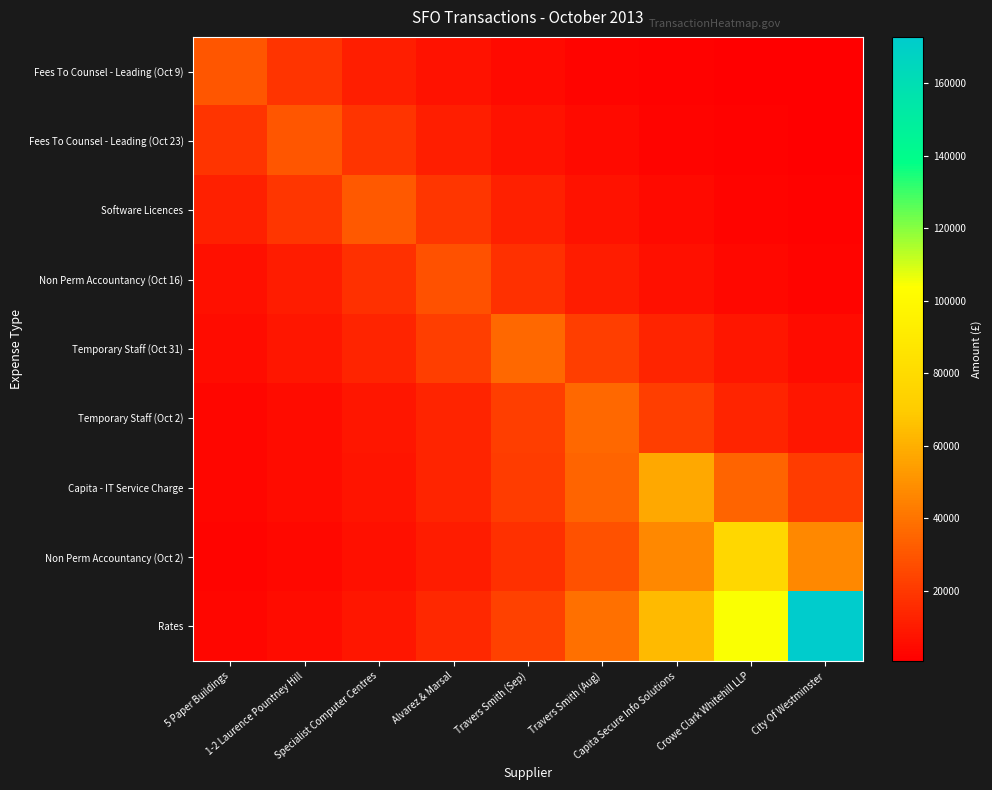

Reading left to right, what are all the values shown in this chart?

Fees To Counsel - Leading (Oct 9): 5 Paper Buildings=29877.5	1-2 Laurence Pountney Hill=18121.6	Specialist Computer Centres=10991.3	Alvarez & Marsal=6666.6	Travers Smith (Sep)=4043.5	Travers Smith (Aug)=2452.5	Capita Secure Info Solutions=1487.5	Crowe Clark Whitehill LLP=902.2	City Of Westminster=547.2
Fees To Counsel - Leading (Oct 23): 5 Paper Buildings=18278.7	1-2 Laurence Pountney Hill=30136.5	Specialist Computer Centres=18278.7	Alvarez & Marsal=11086.6	Travers Smith (Sep)=6724.4	Travers Smith (Aug)=4078.5	Capita Secure Info Solutions=2473.8	Crowe Clark Whitehill LLP=1500.4	City Of Westminster=910.0
Software Licences: 5 Paper Buildings=11491.9	1-2 Laurence Pountney Hill=18946.9	Specialist Computer Centres=31238.1	Alvarez & Marsal=18946.9	Travers Smith (Sep)=11491.9	Travers Smith (Aug)=6970.2	Capita Secure Info Solutions=4227.6	Crowe Clark Whitehill LLP=2564.2	City Of Westminster=1555.3
Non Perm Accountancy (Oct 16): 5 Paper Buildings=6350.3	1-2 Laurence Pountney Hill=10469.8	Specialist Computer Centres=17261.9	Alvarez & Marsal=28460.0	Travers Smith (Sep)=17261.9	Travers Smith (Aug)=10469.8	Capita Secure Info Solutions=6350.3	Crowe Clark Whitehill LLP=3851.6	City Of Westminster=2336.1
Temporary Staff (Oct 31): 5 Paper Buildings=4872.1	1-2 Laurence Pountney Hill=8032.7	Specialist Computer Centres=13243.7	Alvarez & Marsal=21835.1	Travers Smith (Sep)=36000.0	Travers Smith (Aug)=21835.1	Capita Secure Info Solutions=13243.7	Crowe Clark Whitehill LLP=8032.7	City Of Westminster=4872.1
Temporary Staff (Oct 2): 5 Paper Buildings=2955.1	1-2 Laurence Pountney Hill=4872.1	Specialist Computer Centres=8032.7	Alvarez & Marsal=13243.7	Travers Smith (Sep)=21835.1	Travers Smith (Aug)=36000.0	Capita Secure Info Solutions=21835.1	Crowe Clark Whitehill LLP=13243.7	City Of Westminster=8032.7
Capita - IT Service Charge: 5 Paper Buildings=2844.8	1-2 Laurence Pountney Hill=4690.3	Specialist Computer Centres=7733.1	Alvarez & Marsal=12749.7	Travers Smith (Sep)=21020.6	Travers Smith (Aug)=34657.2	Capita Secure Info Solutions=57140.0	Crowe Clark Whitehill LLP=34657.2	City Of Westminster=21020.6
Non Perm Accountancy (Oct 2): 5 Paper Buildings=2315.1	1-2 Laurence Pountney Hill=3817.0	Specialist Computer Centres=6293.1	Alvarez & Marsal=10375.6	Travers Smith (Sep)=17106.5	Travers Smith (Aug)=28203.8	Capita Secure Info Solutions=46500.3	Crowe Clark Whitehill LLP=76666.0	City Of Westminster=46500.3
Rates: 5 Paper Buildings=3165.5	1-2 Laurence Pountney Hill=5219.1	Specialist Computer Centres=8604.8	Alvarez & Marsal=14186.9	Travers Smith (Sep)=23390.3	Travers Smith (Aug)=38564.0	Capita Secure Info Solutions=63581.3	Crowe Clark Whitehill LLP=104827.9	City Of Westminster=172832.0